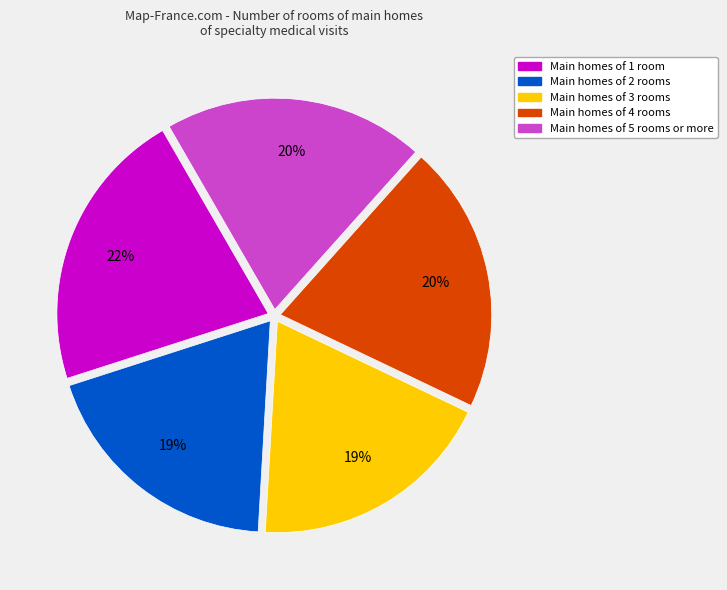

To the nearest percent, what is the difference between the largest and smallest slice percentages?

3%